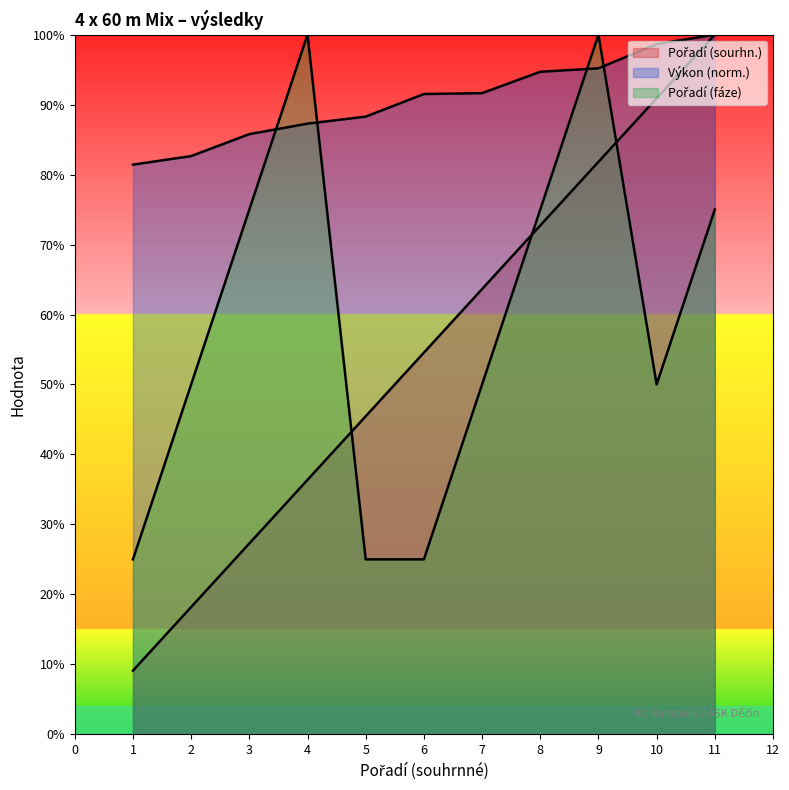

What is the sum of all Výkon values?

997.1